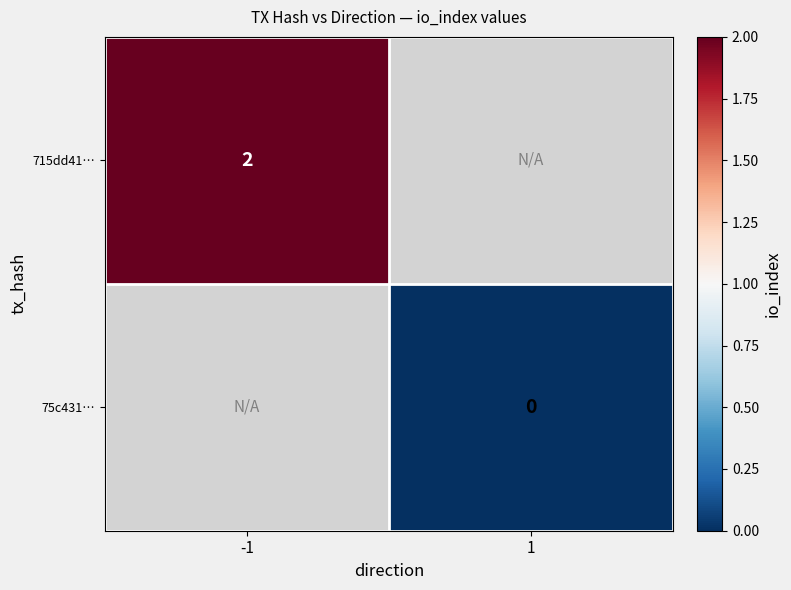

Is the value of 715dd41… at -1 greater than the value of 75c431… at 1?

Yes